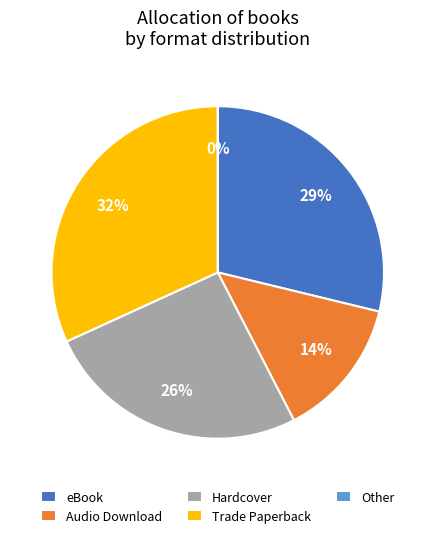

Do Other and Audio Download together represent more than half of the pie?

No